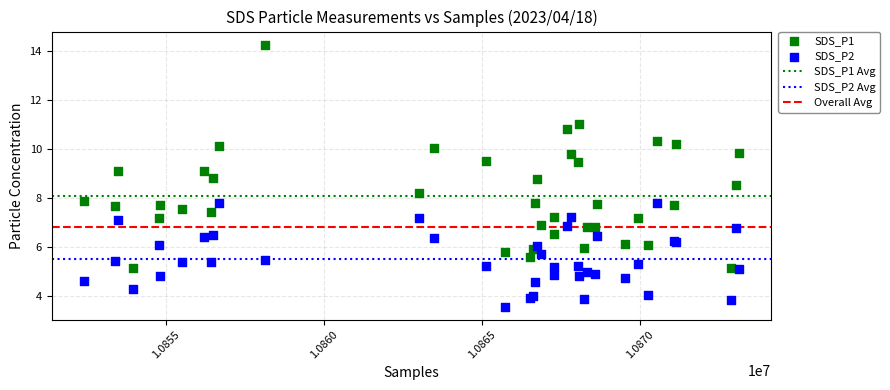

Which series contains the highest Y value?

SDS_P1